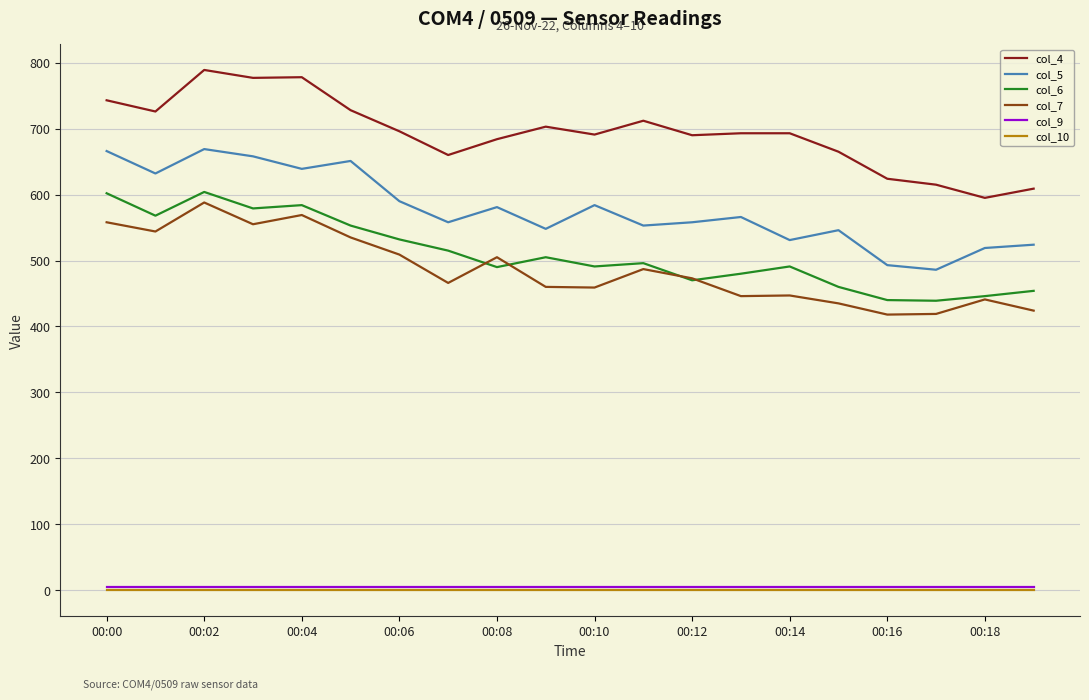

True or false: col_5 and col_10 cross at least once.

False